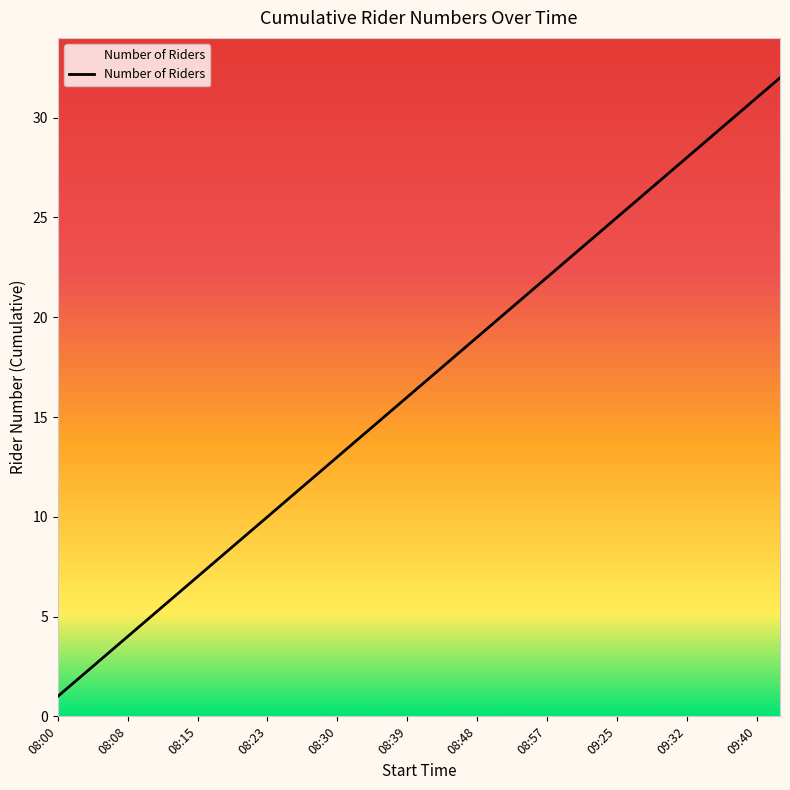

What is the maximum value shown in the chart?

32